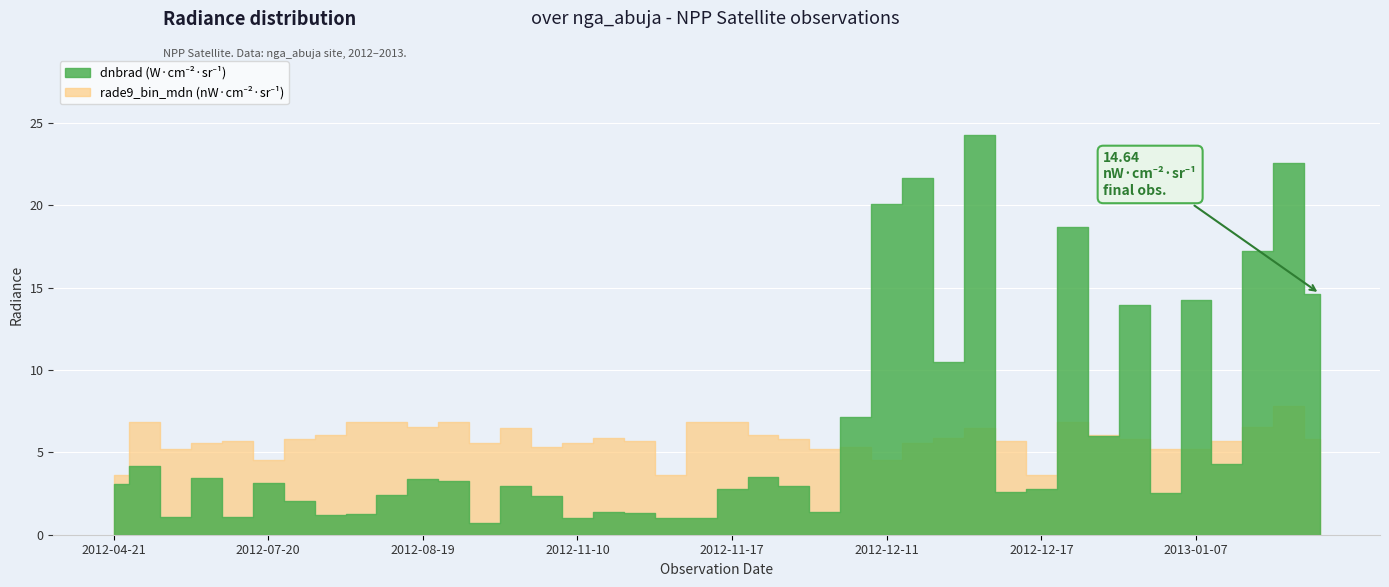

After their last crossing, which series has the higher values: rade9_bin_mdn or dnbrad?

dnbrad